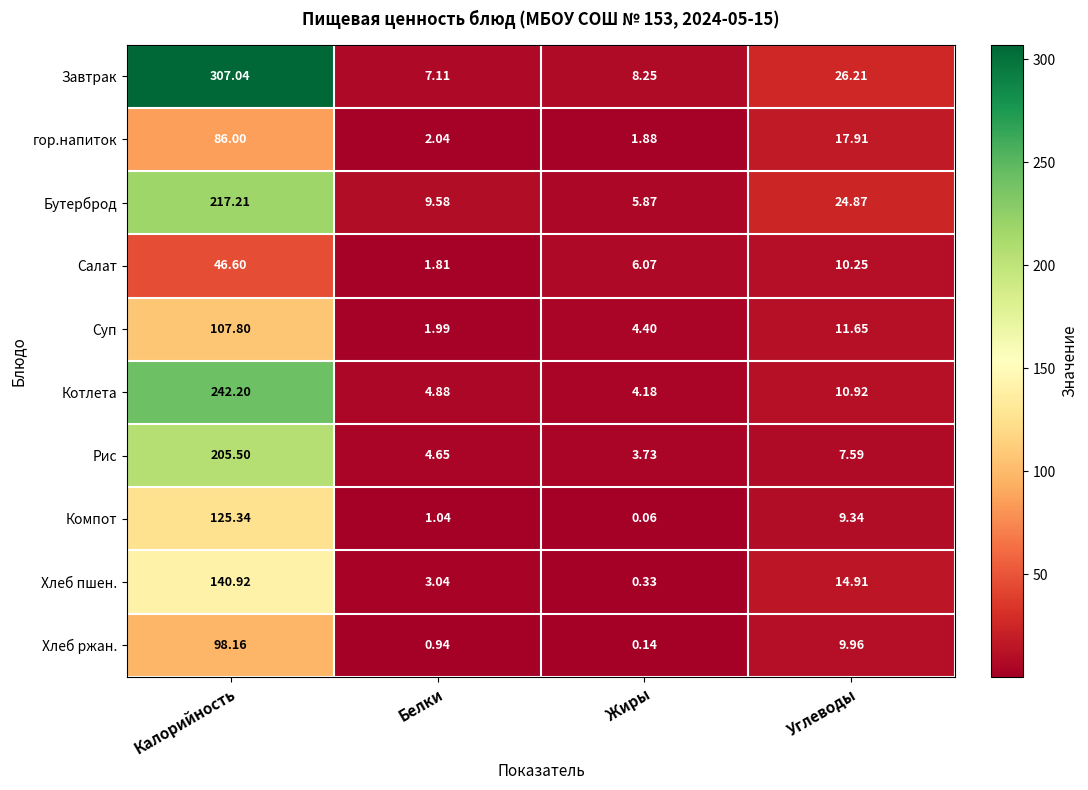

At which category is the sum across all series the highest?

Калорийность